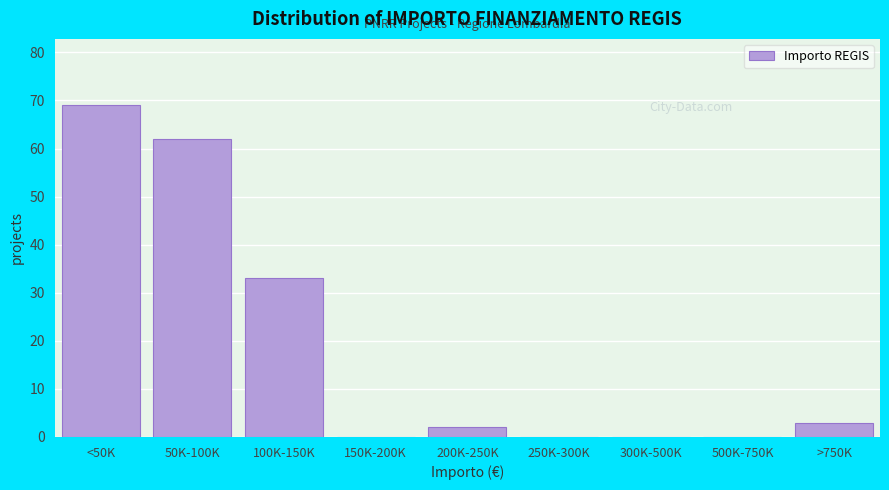

Reading right to left, transcribe all the data shown in this chart.

>750K=3	500K-750K=0	300K-500K=0	250K-300K=0	200K-250K=2	150K-200K=0	100K-150K=33	50K-100K=62	<50K=69